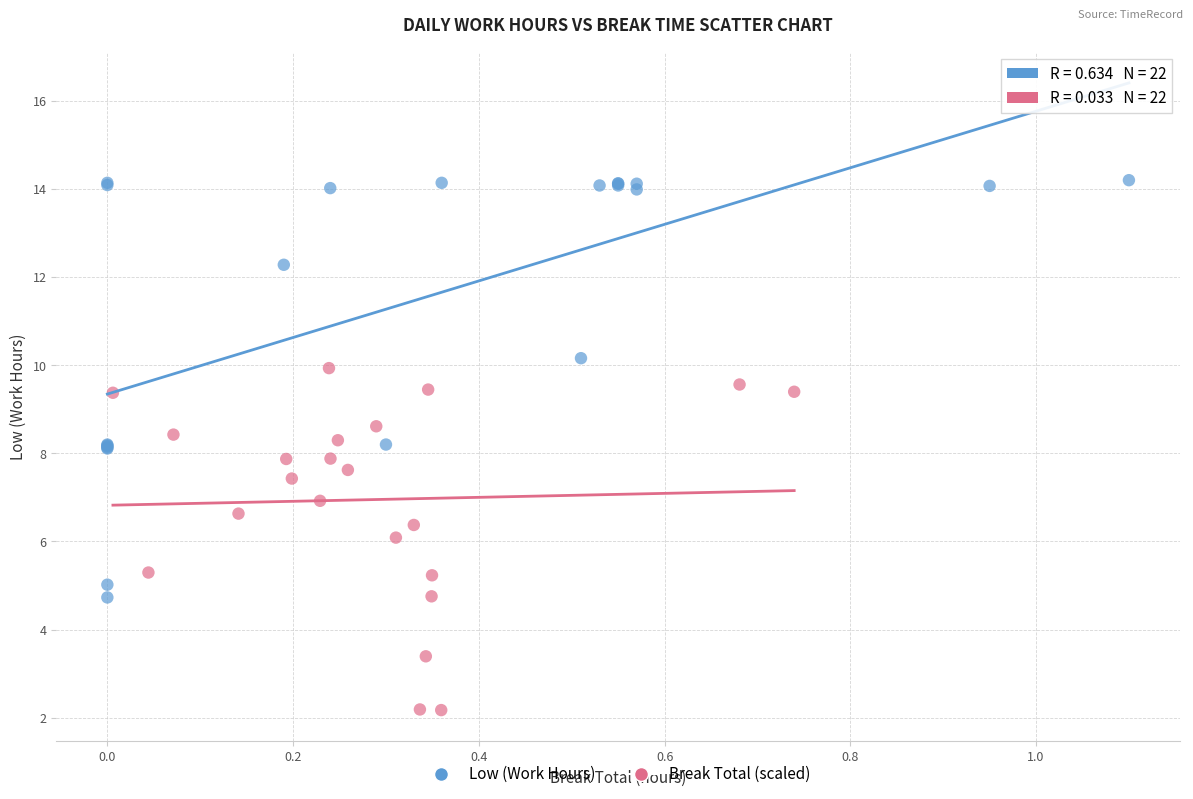

Which series reaches the maximum Y coordinate?

Low (Work Hours)